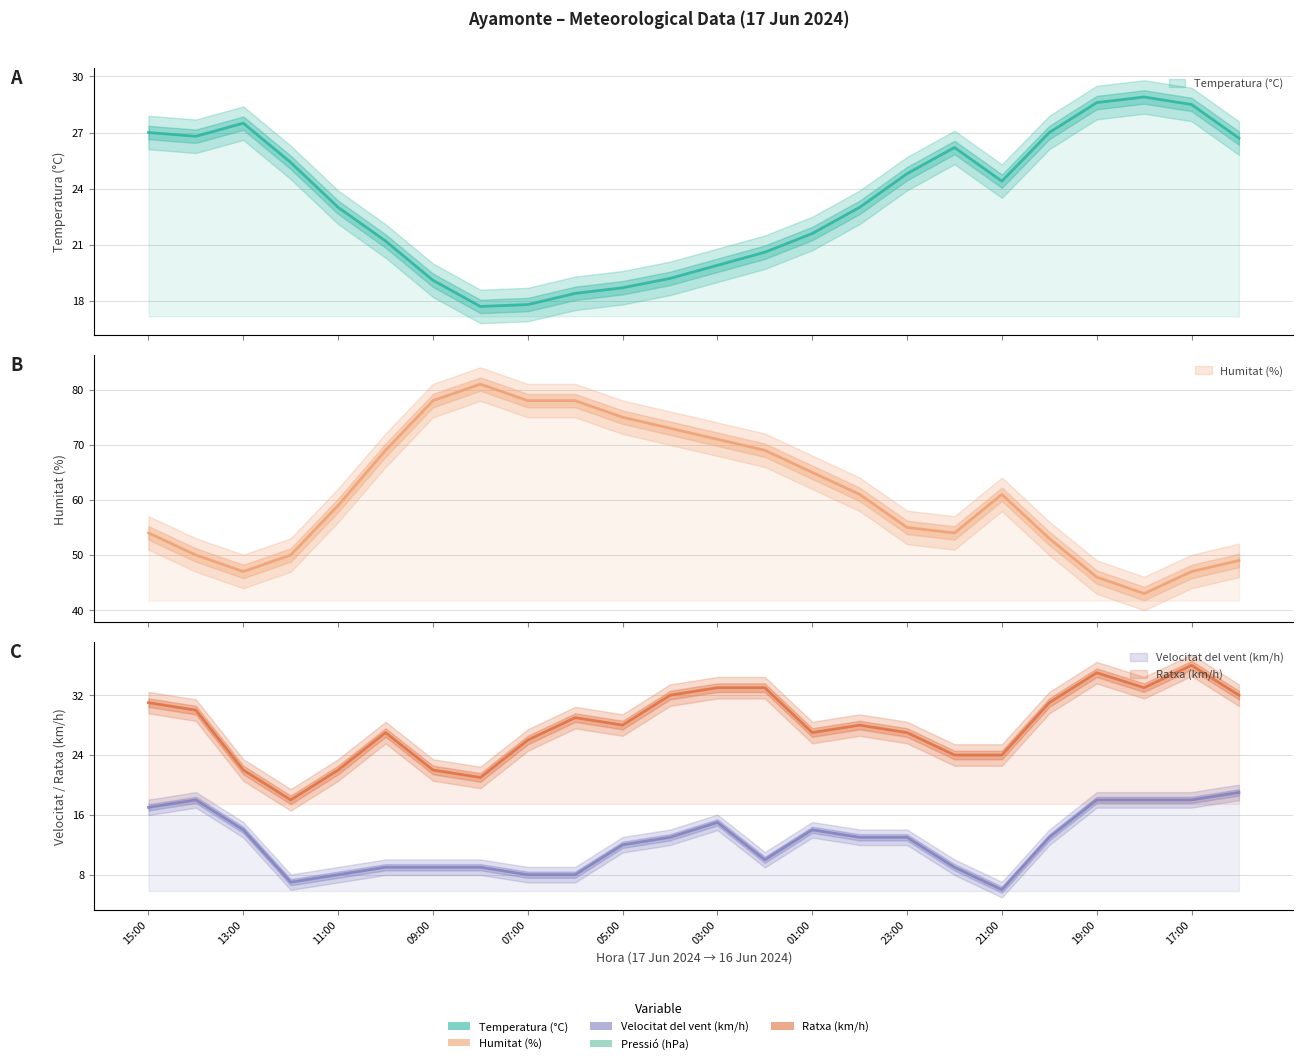

True or false: Temperatura (°C) has a value of 23.0 at 00:00.

True